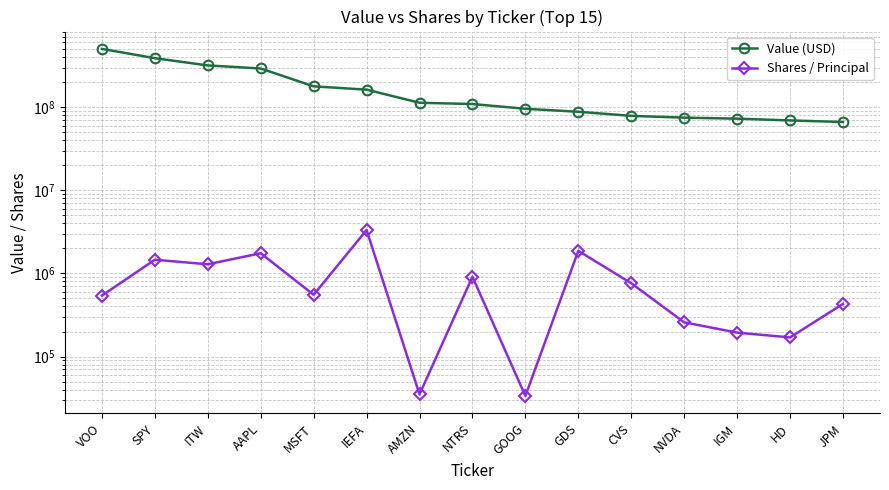

What is the difference between the maximum and minimum values in the Value (USD) series?

436084000